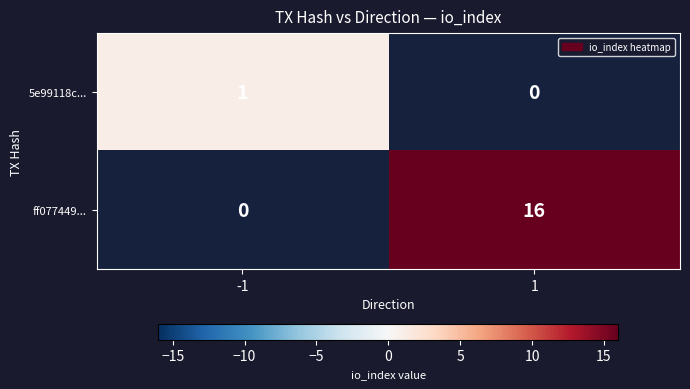

The ff077449... series shows 16 at 1. True or false?

True